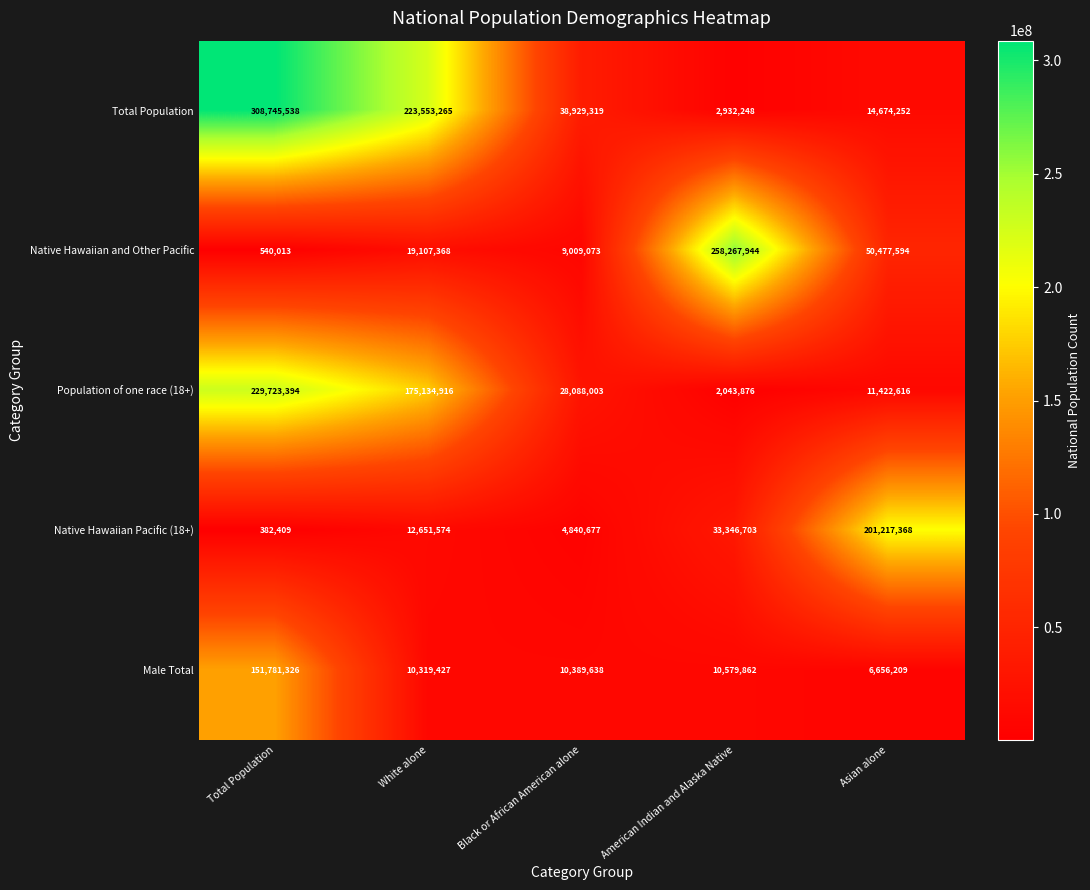

Between White alone and American Indian and Alaska Native, which series saw the biggest shift?

Native Hawaiian and Other Pacific